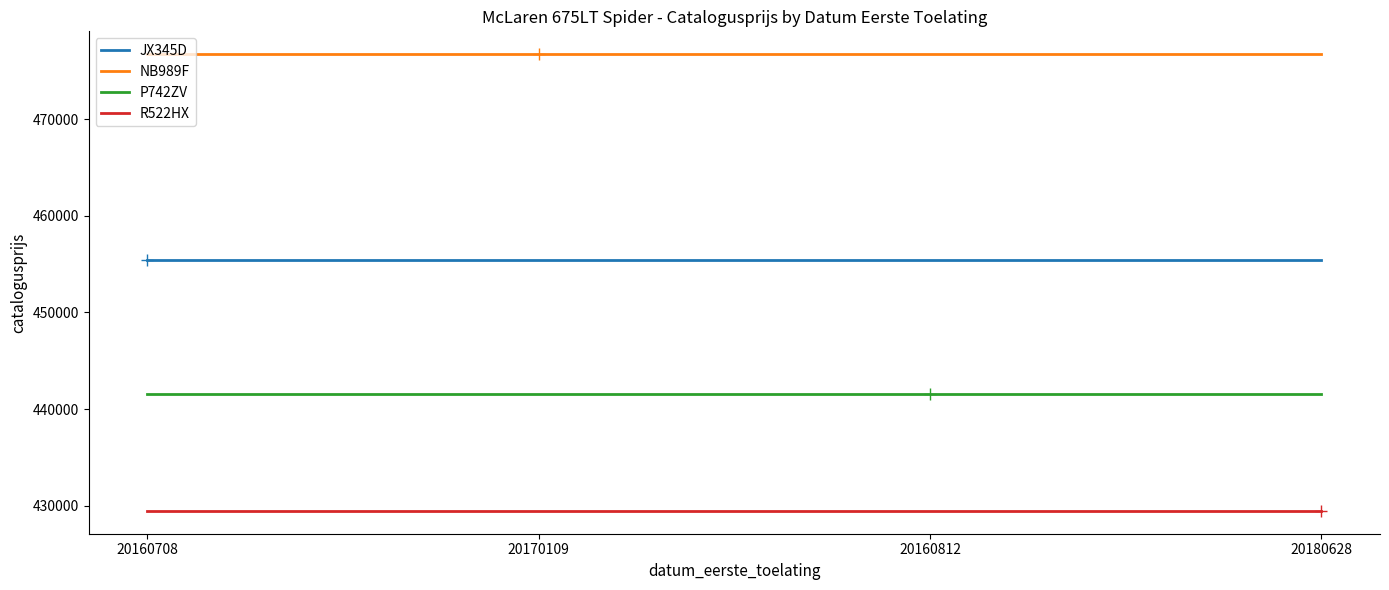

At how many categories does at least one series exceed 449827?

4